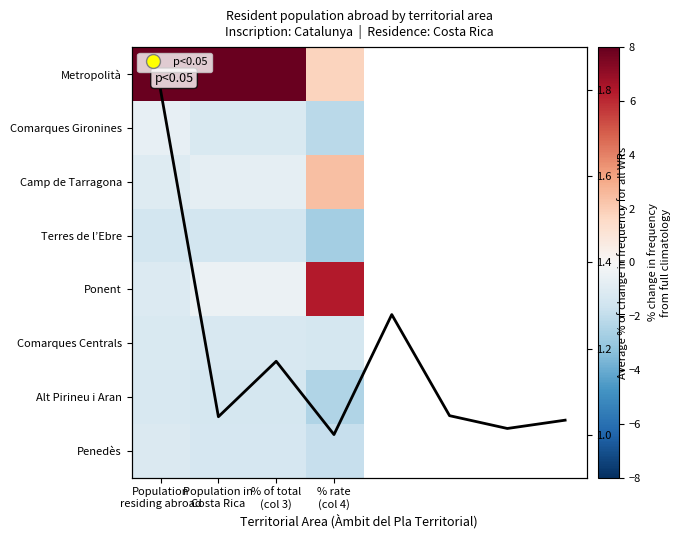

At how many categories does at least one series exceed 0?

4